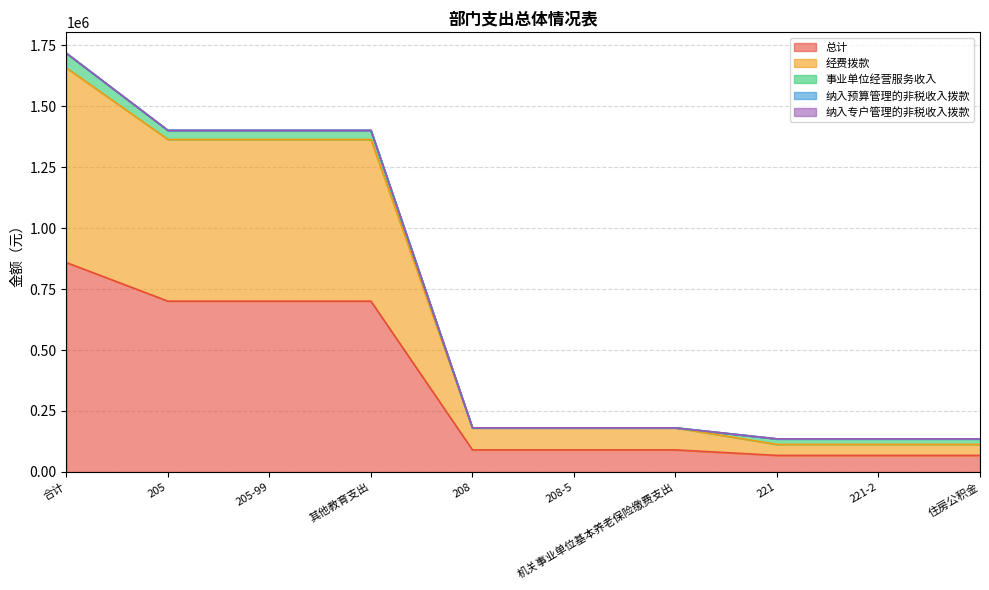

True or false: 总计 and 纳入预算管理的非税收入拨款 intersect in this chart.

False